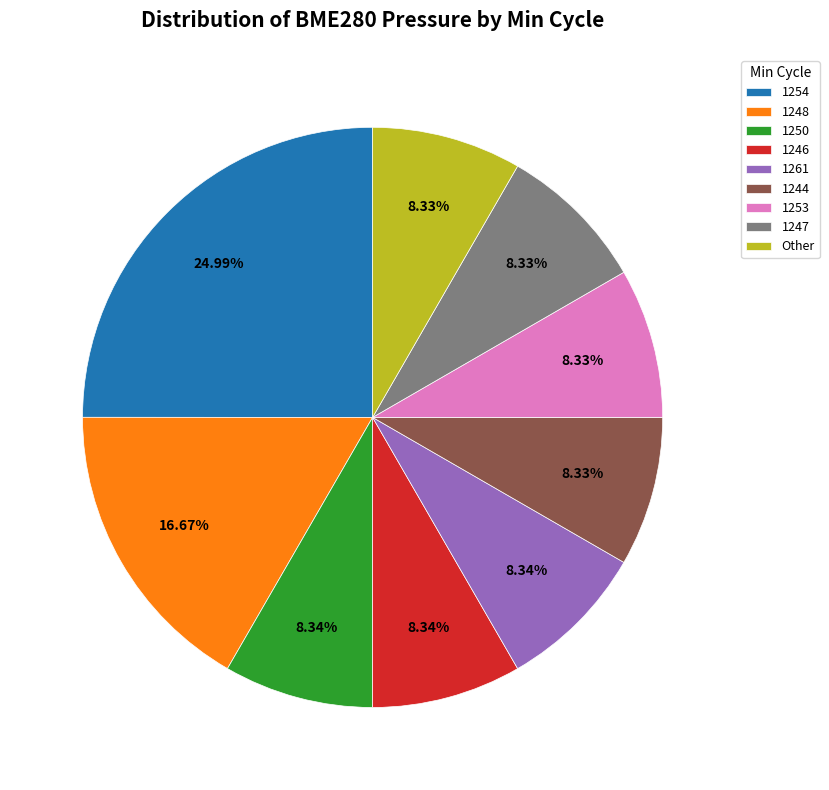

The 1248 slice represents 23% of the pie. True or false?

False